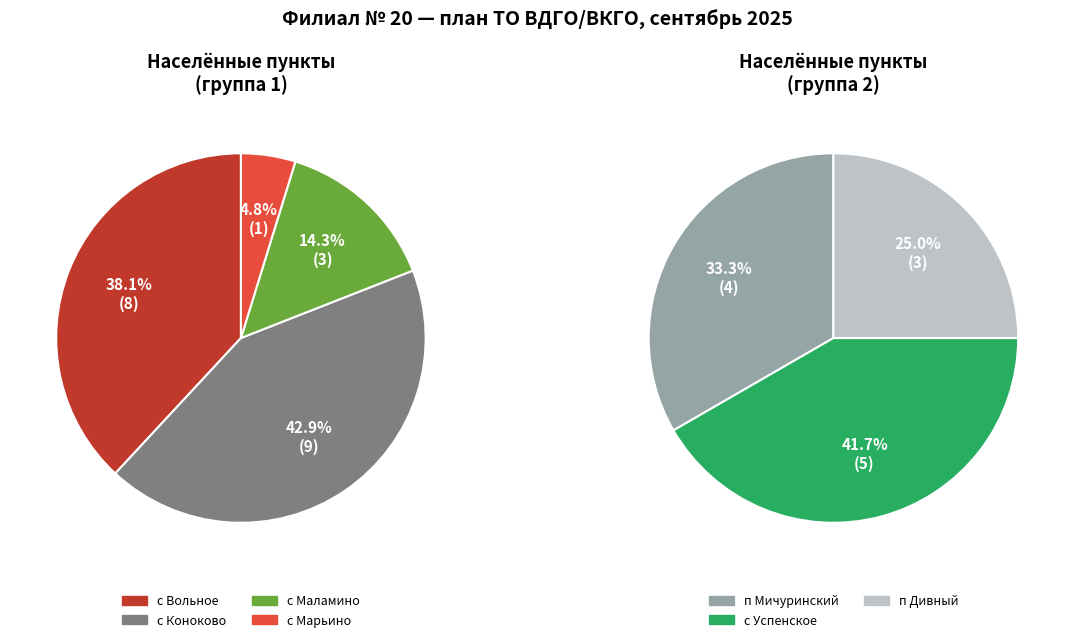

How much of the chart is everything except с Успенское?

84.8%